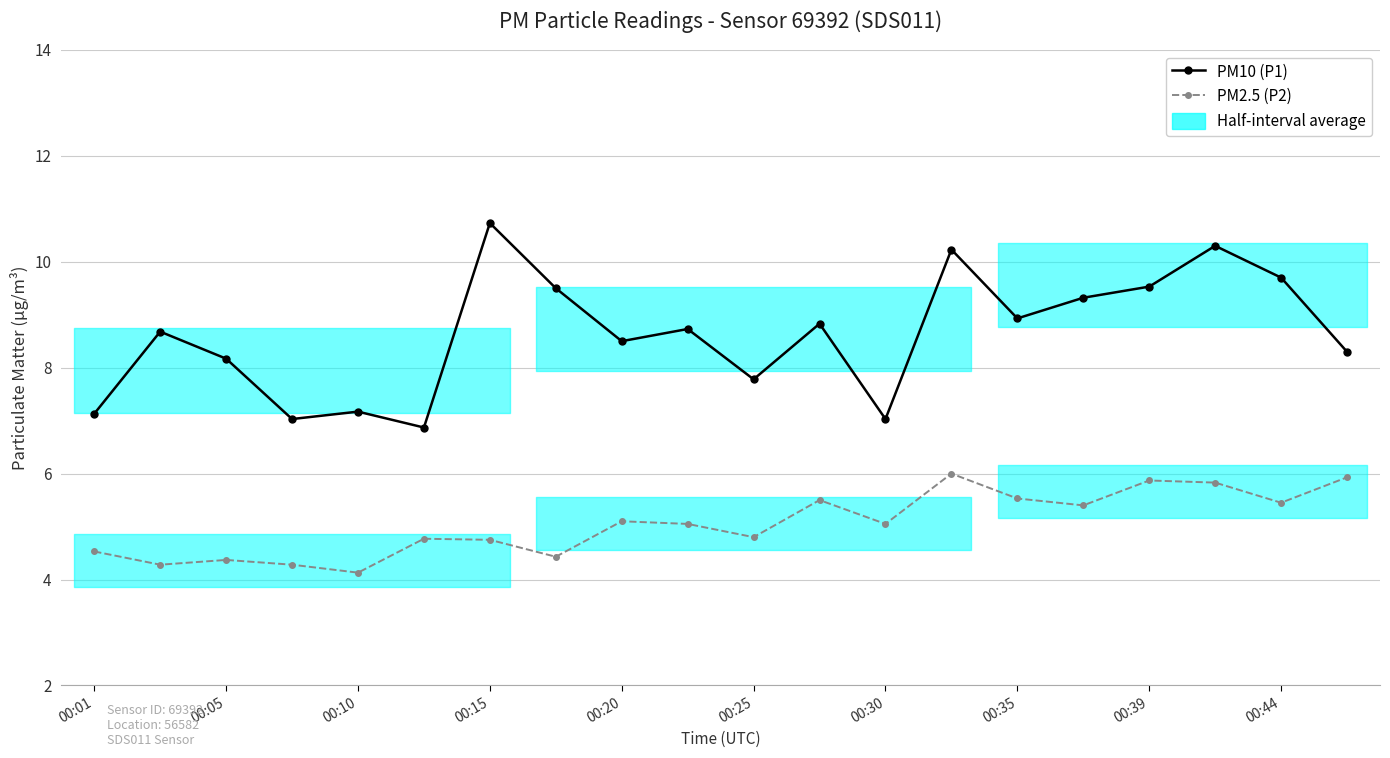

The PM2.5 (P2) series shows 8.6 at 15. True or false?

False